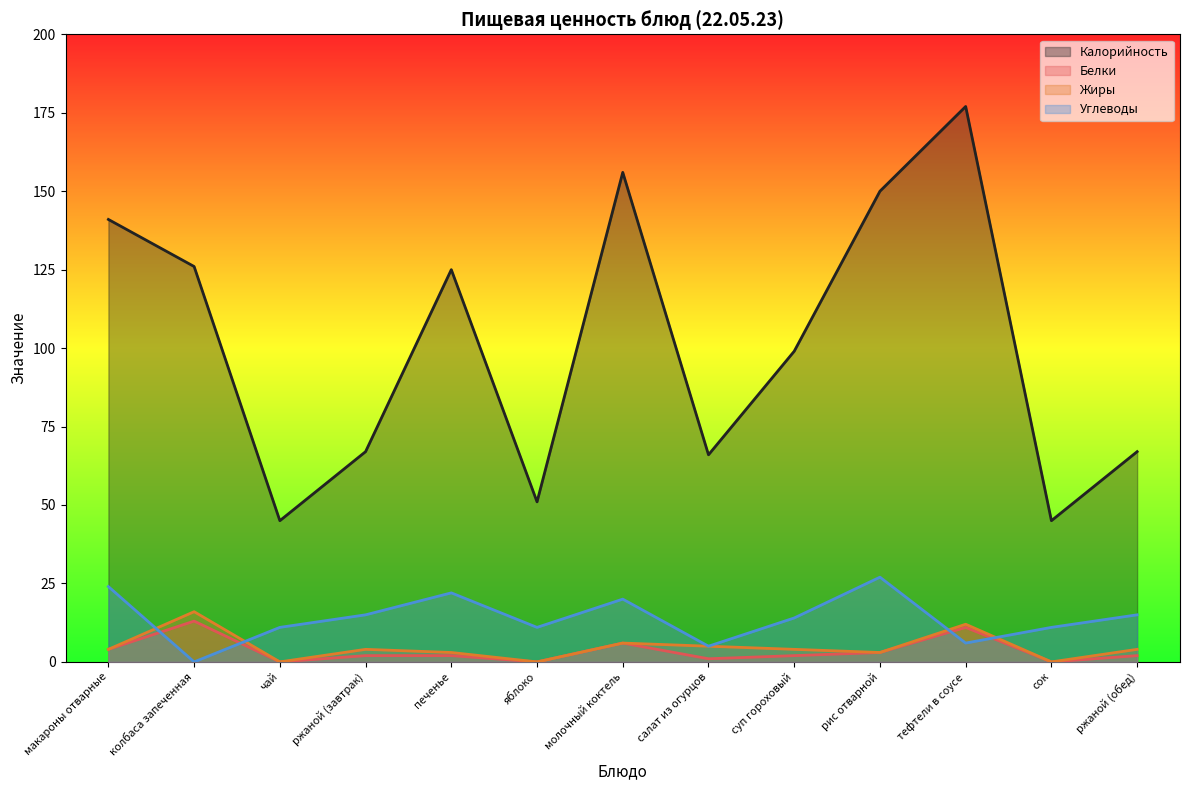

Reading right to left, extract all data points from this chart.

Калорийность: 67	45	177	150	99	66	156	51	125	67	45	126	141
Белки: 2	0	11	3	2	1	6	0	2	2	0	13	4
Жиры: 4	0	12	3	4	5	6	0	3	4	0	16	4
Углеводы: 15	11	6	27	14	5	20	11	22	15	11	0	24